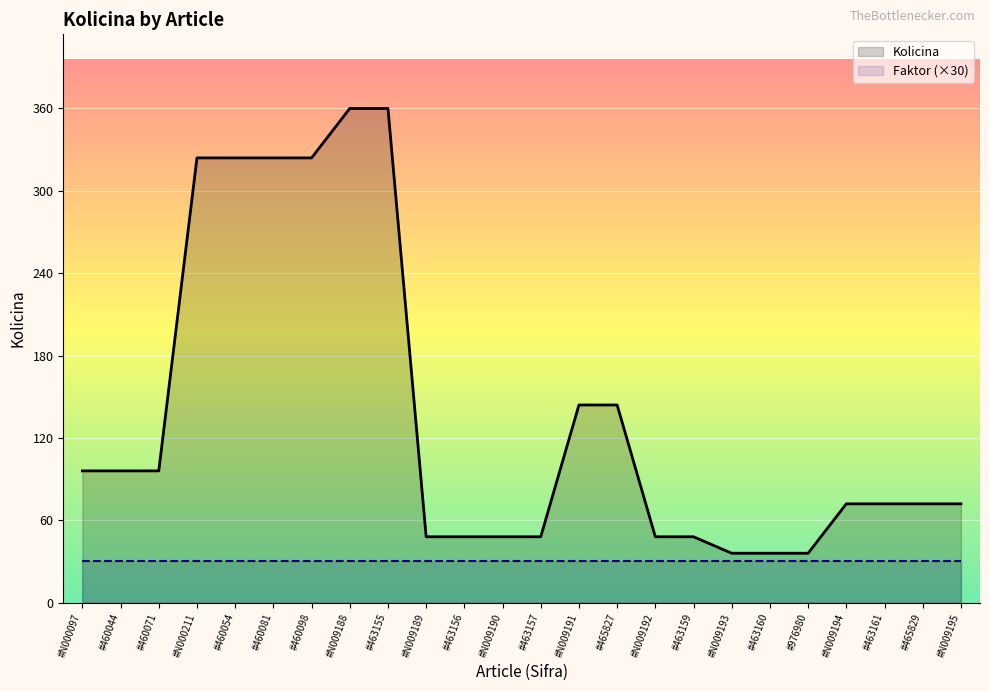

What is the greatest value displayed?

360